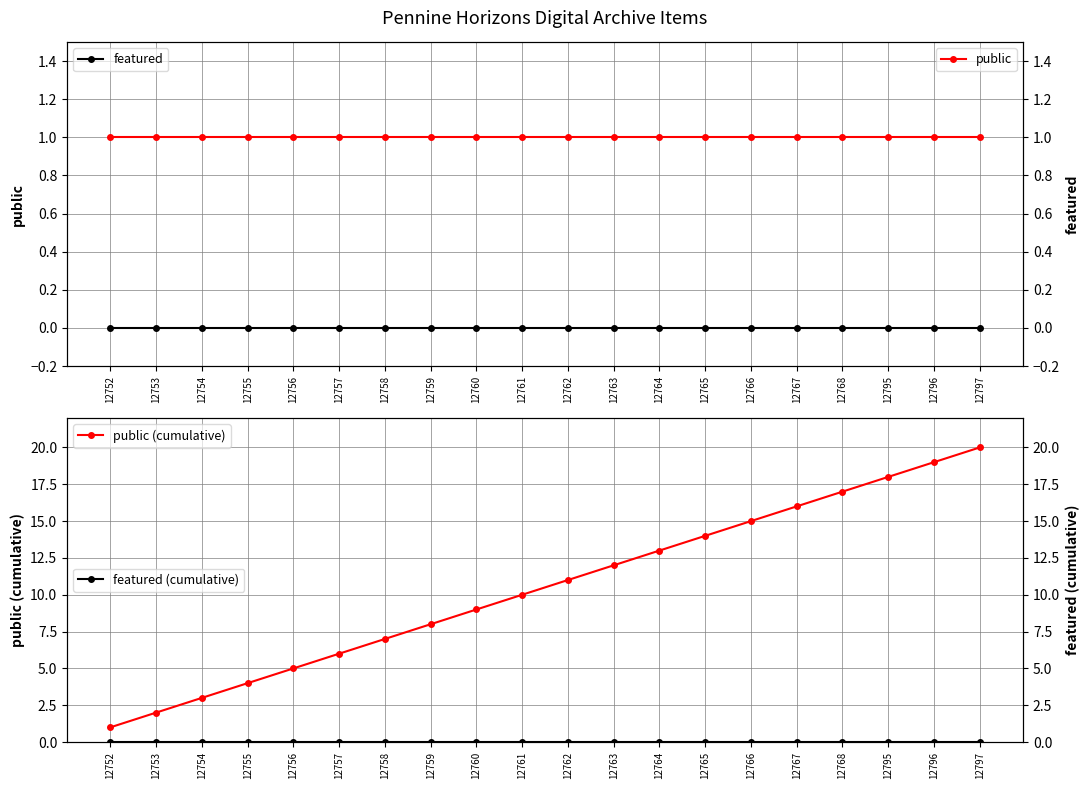

Rank the categories by featured (cumulative) value from lowest to highest.

12752, 12753, 12754, 12755, 12756, 12757, 12758, 12759, 12760, 12761, 12762, 12763, 12764, 12765, 12766, 12767, 12768, 12795, 12796, 12797